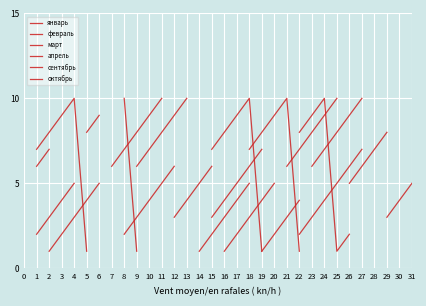

What are all the series names shown in the legend?

январь, февраль, март, апрель, сентябрь, октябрь